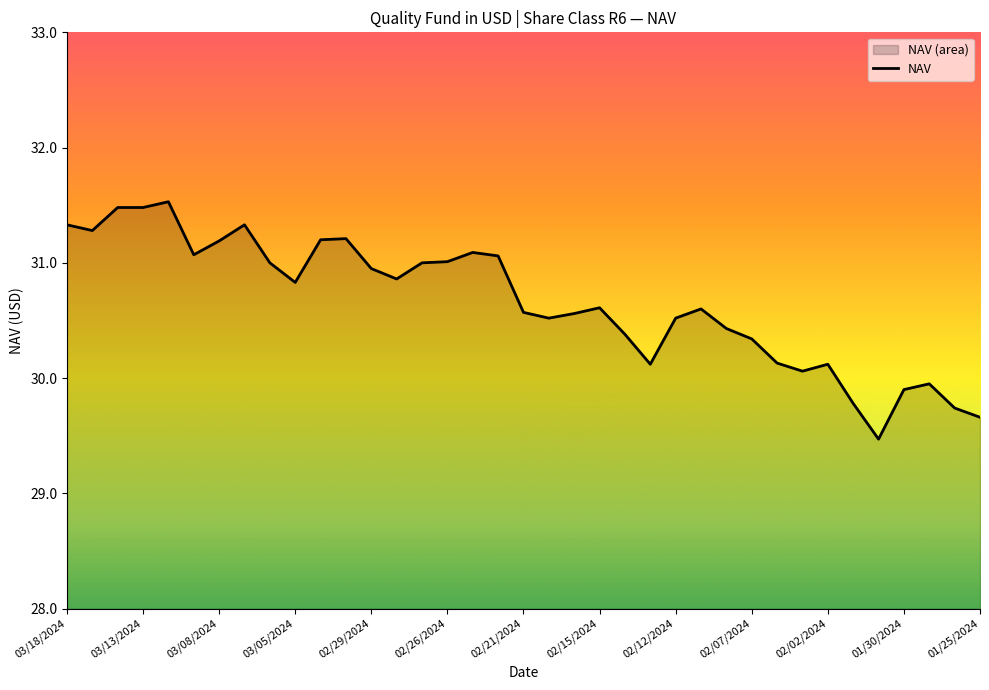

How many series are shown in this chart?

1